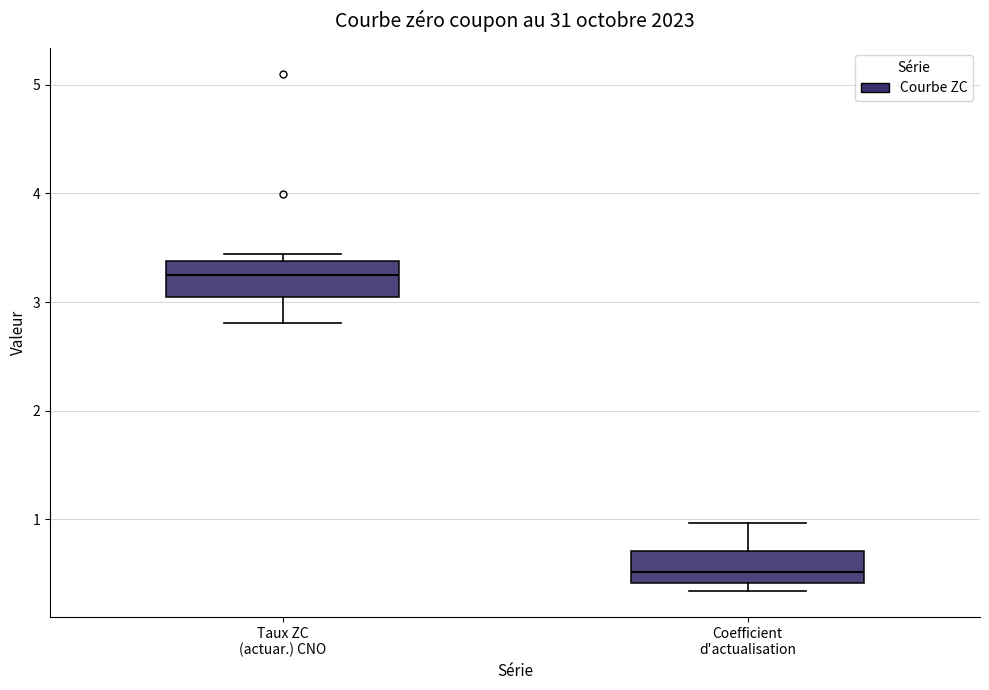

Where does the upper whisker of the box for Coefficient d'actualisation end on the y-axis? The values are not printed on the chart, so give them approximately, as read against the axis.

1.0